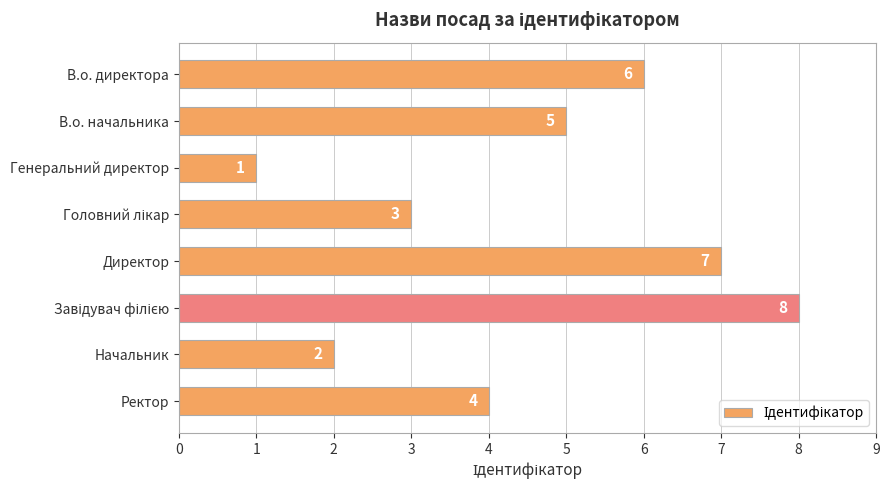

Reading top to bottom, what are all the values shown in this chart?

6	5	1	3	7	8	2	4